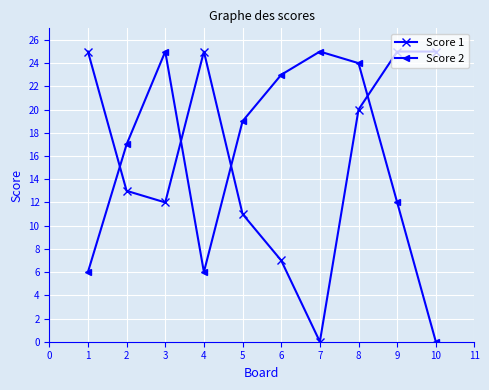

Between 3 and 5, which series saw the biggest shift?

Score 2